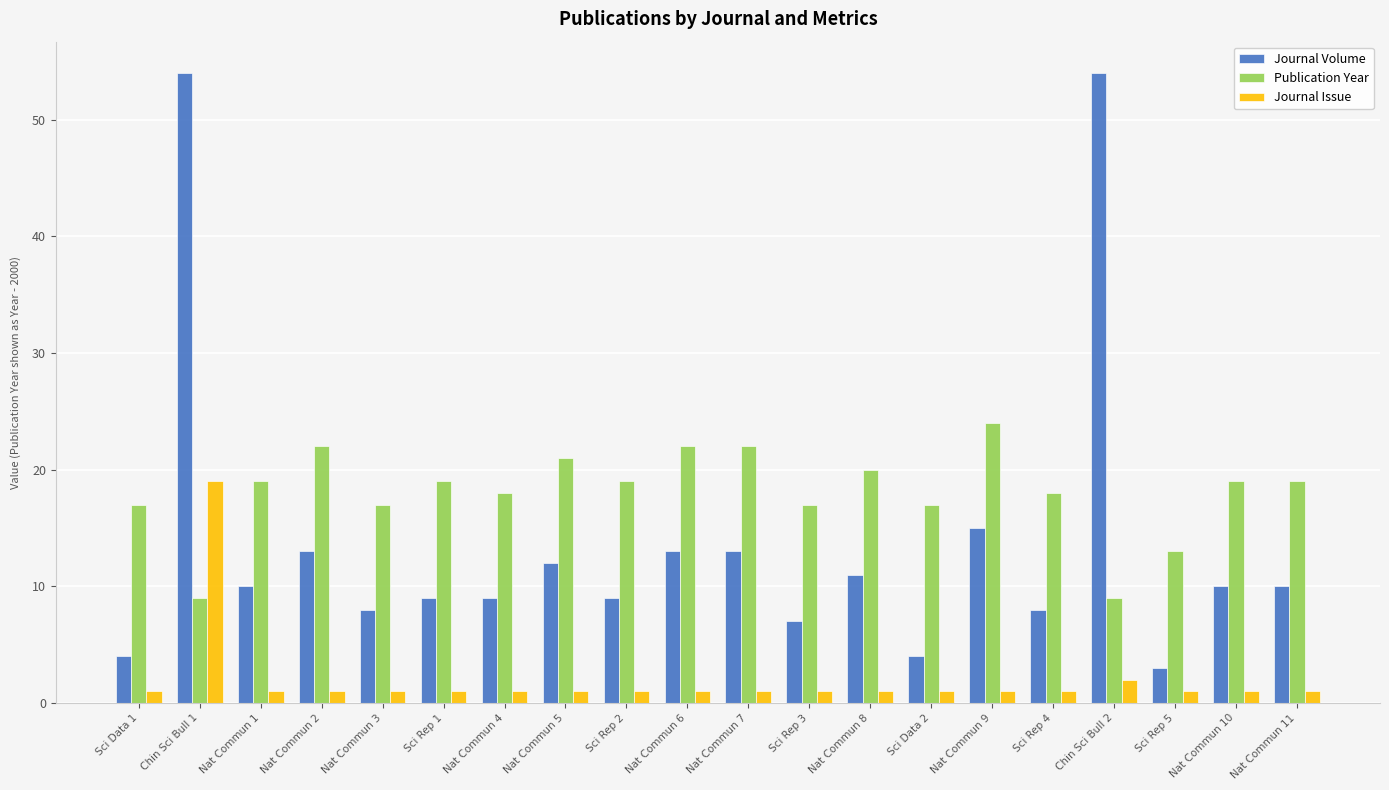

Which series has the largest total across all categories?

Publication Year